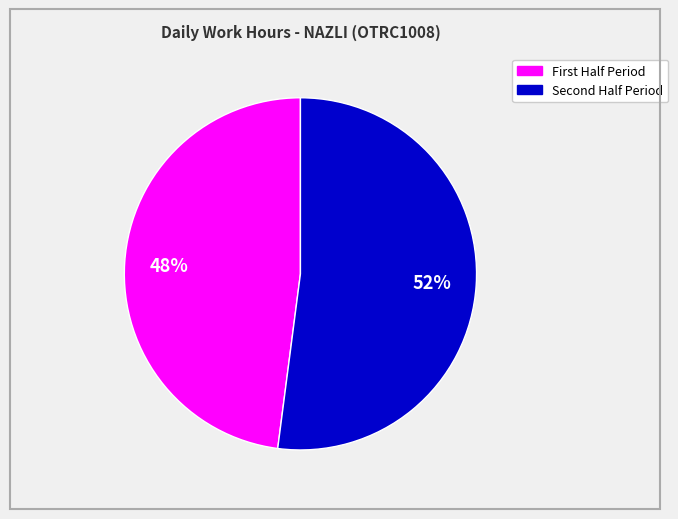

Is there a majority slice in this chart?

Yes